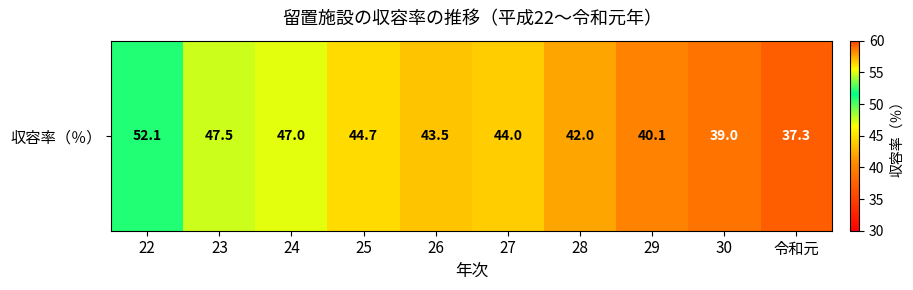

Reading left to right, extract all data points from this chart.

52.1	47.5	47.0	44.7	43.5	44.0	42.0	40.1	39.0	37.3